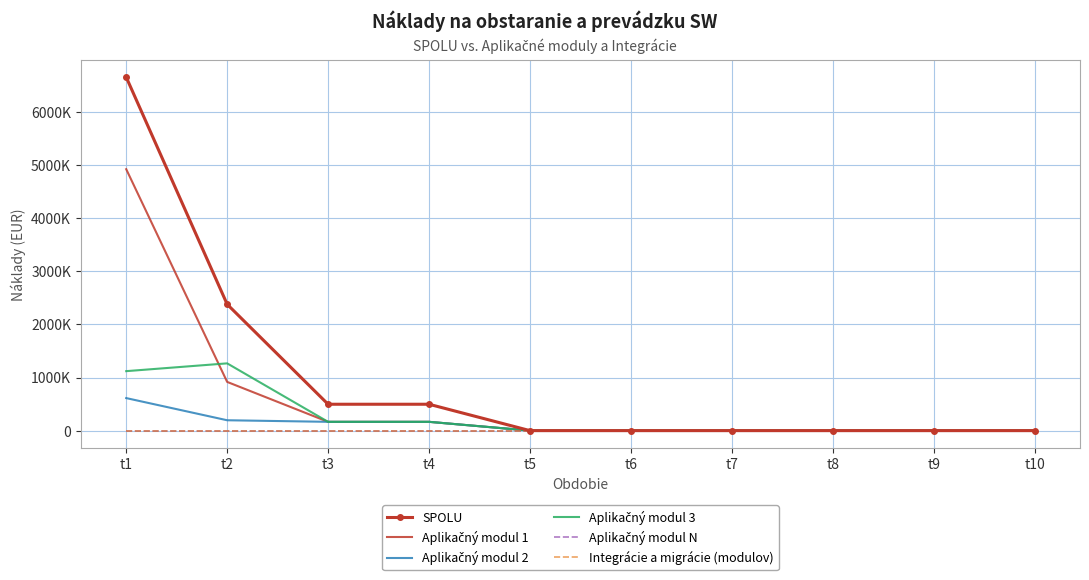

Rank the series by their maximum value, from lowest to highest.

Aplikačný modul N, Integrácie a migrácie (modulov), Aplikačný modul 2, Aplikačný modul 3, Aplikačný modul 1, SPOLU